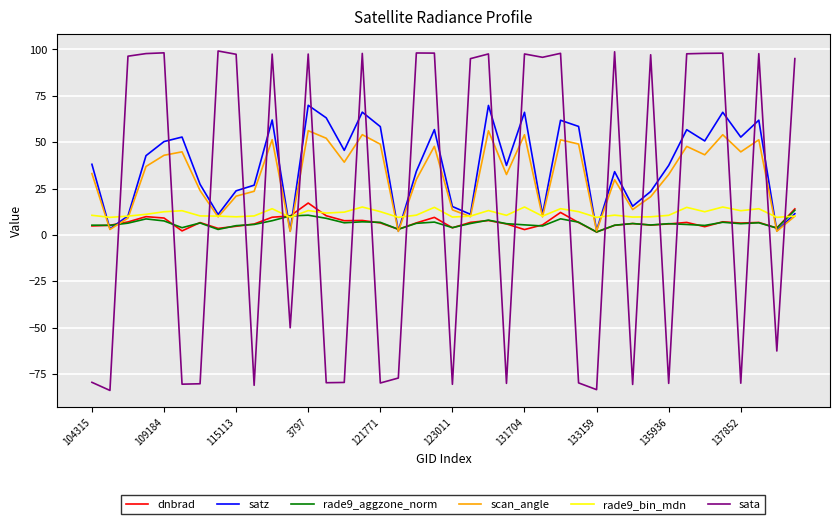

Which series ends up on top after the final intersection of dnbrad and sata?

sata